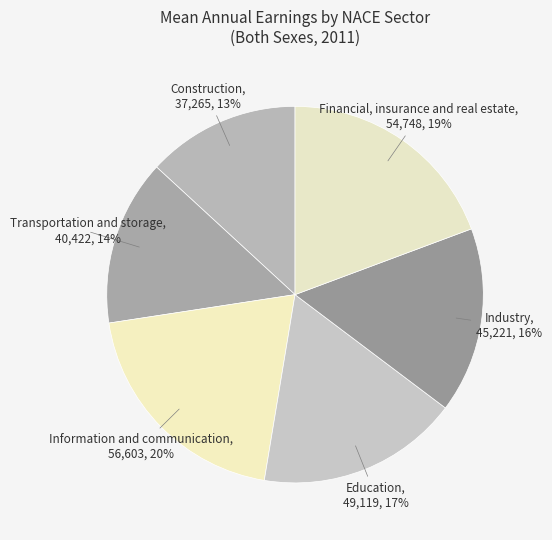

Count the number of slices in the pie.

6